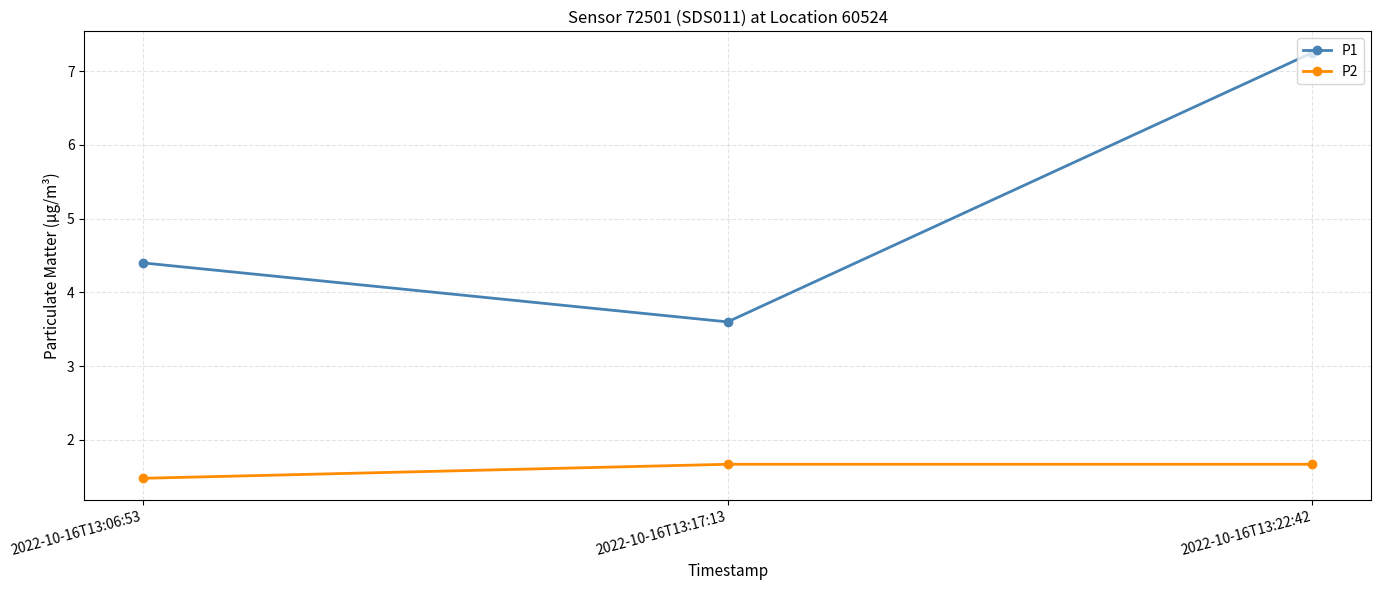

What is the maximum value for P2?

1.7